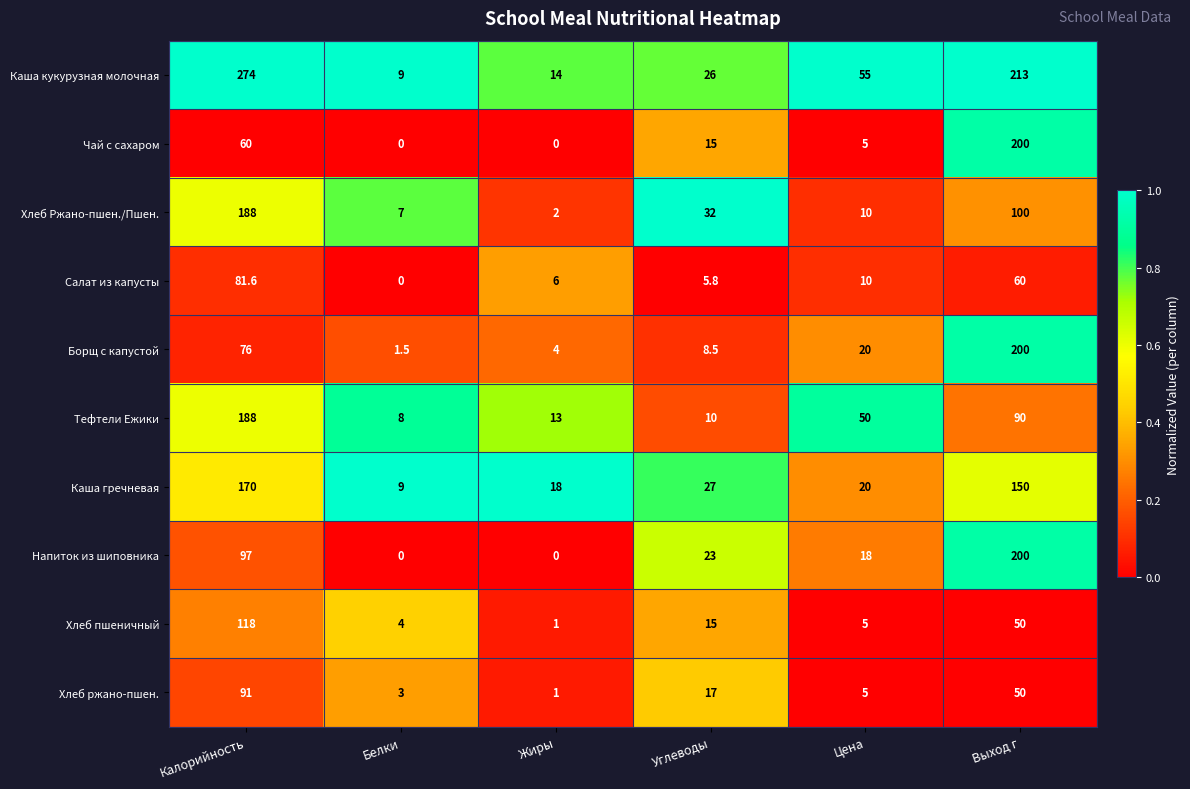

At which category does the chart reach its peak across all series?

Калорийность